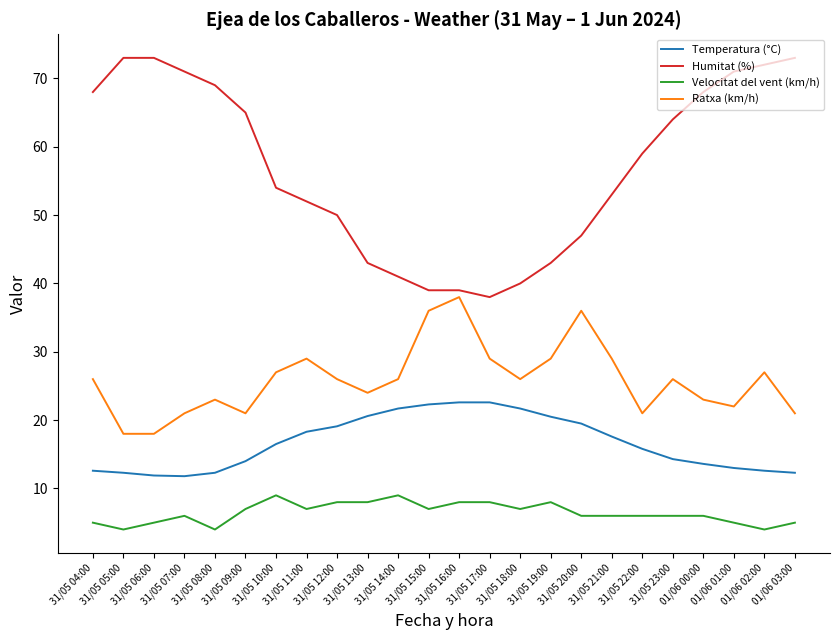

Which series has the largest total across all categories?

Humitat (%)